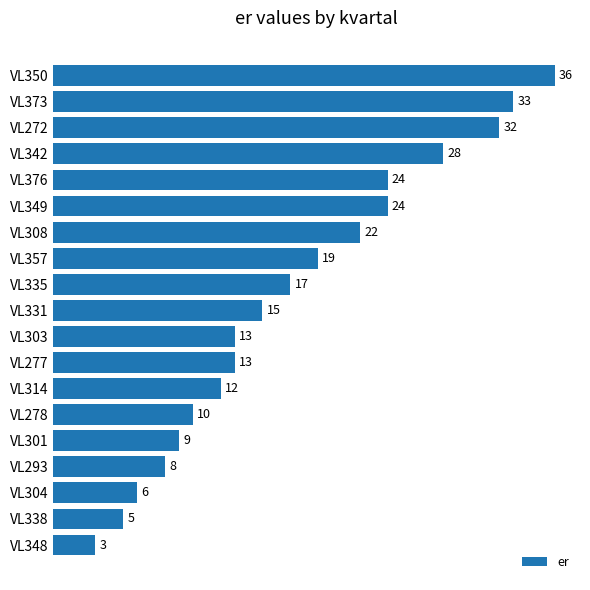

Where is the data nearest to the value 19?

VL357